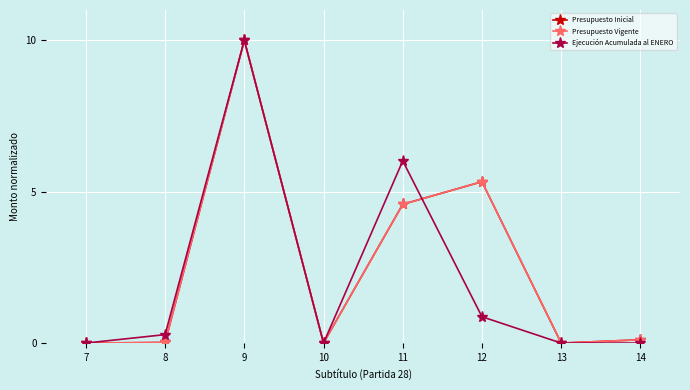

Does the chart have visible grid lines?

Yes